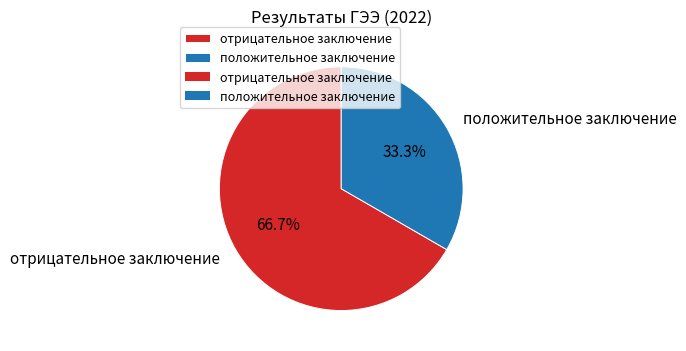

What percentage is the отрицательное заключение slice, to the nearest percent?

67%